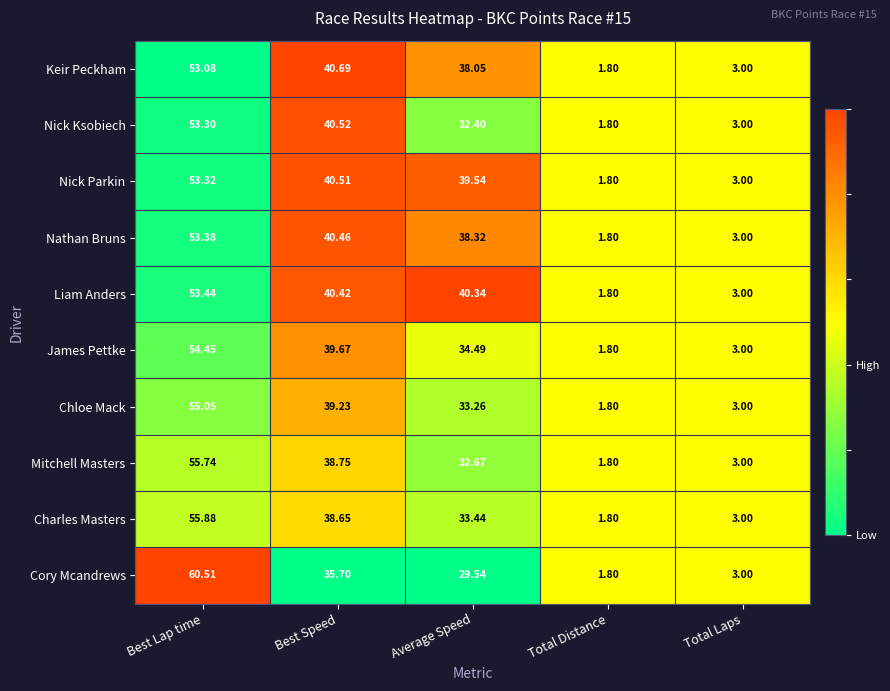

What is the total value across all series at Average Speed?

352.1